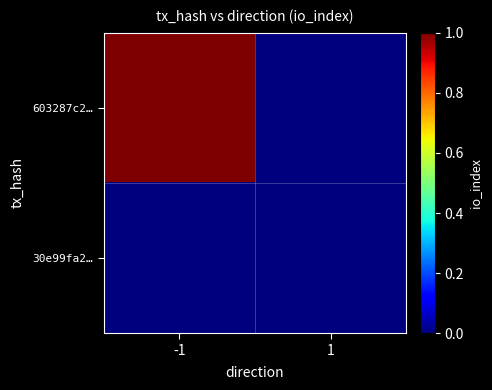

How many categories are shown in the chart?

2